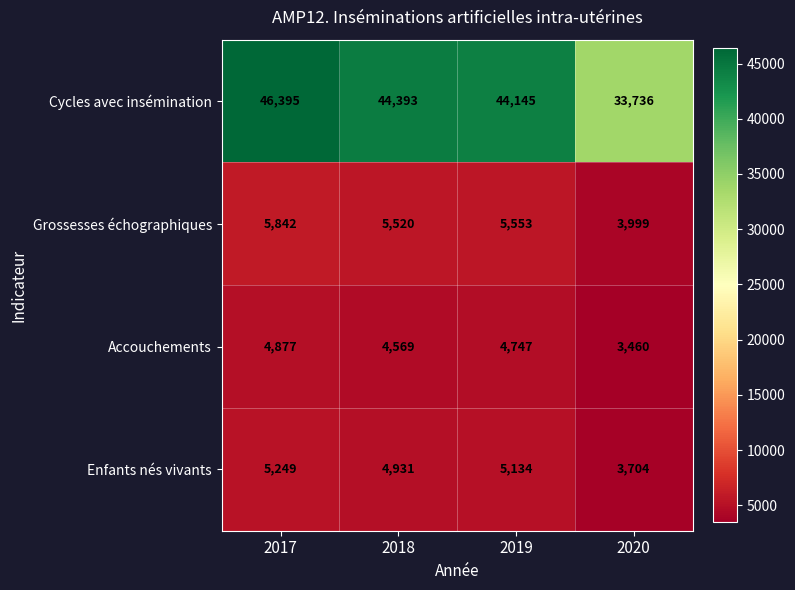

Which series changed the most between 2017 and 2020?

Cycles avec insémination